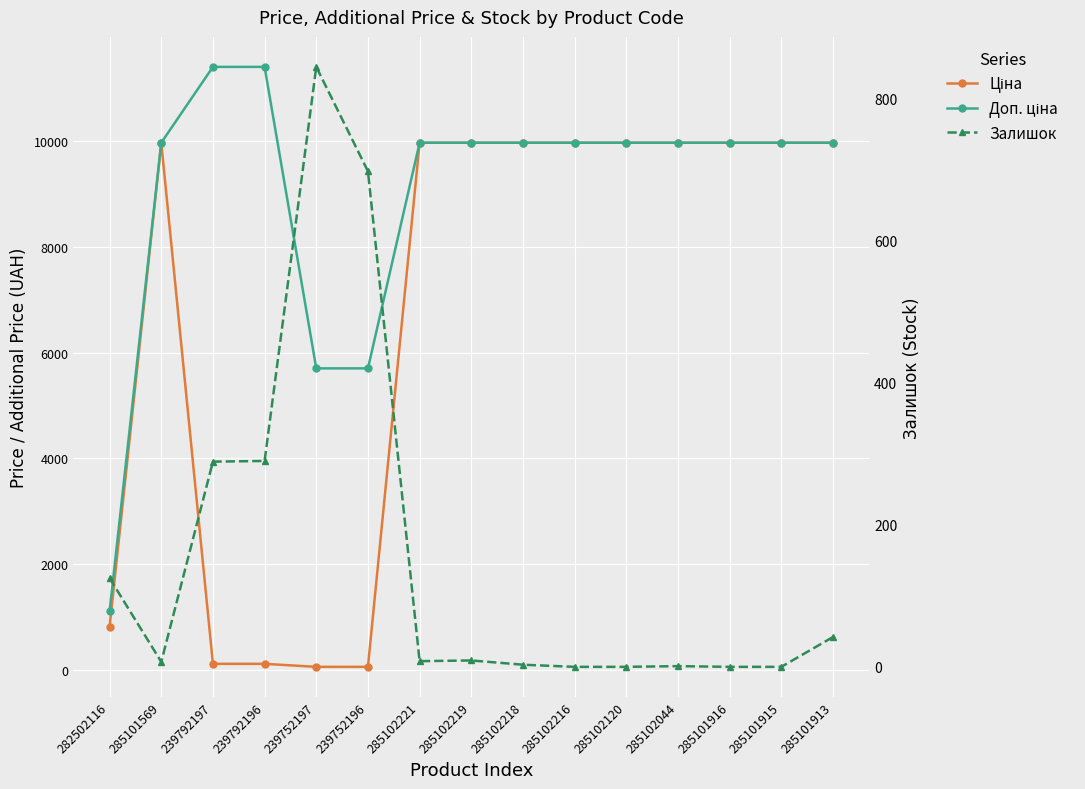

At which category is the sum across all series the highest?

285101913